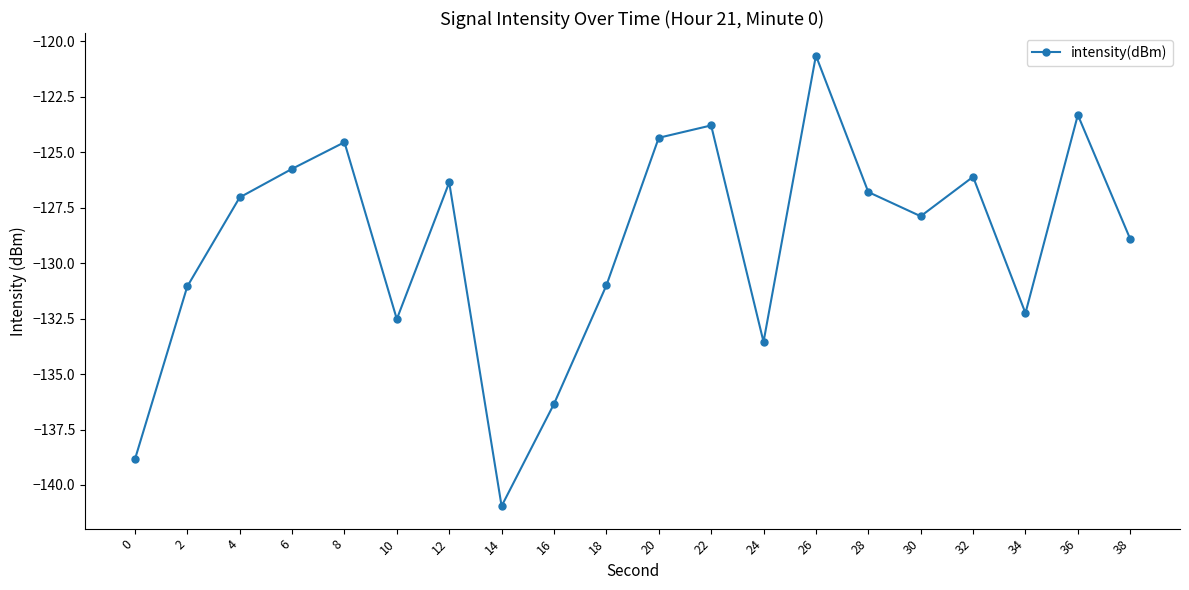

Which label corresponds to the smallest value in the chart?

14